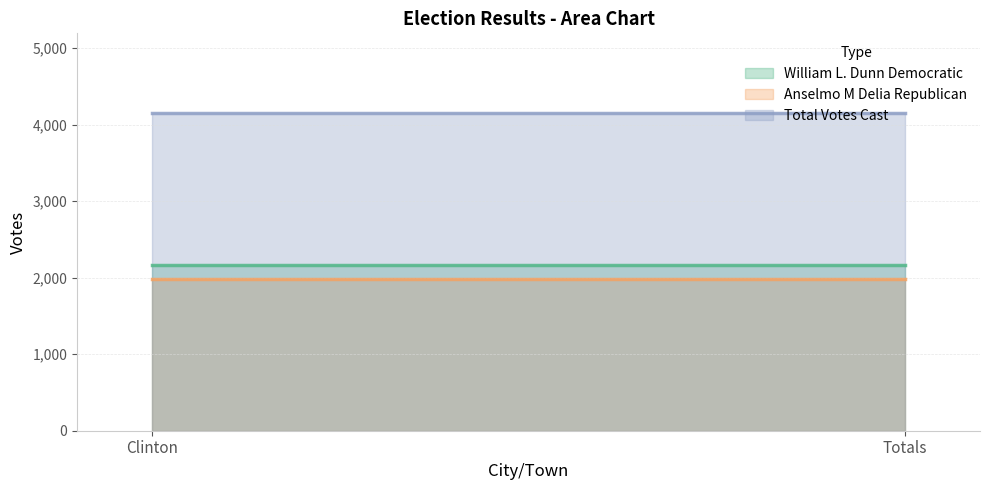

The William L. Dunn Democratic series shows 2171 at Totals. True or false?

True